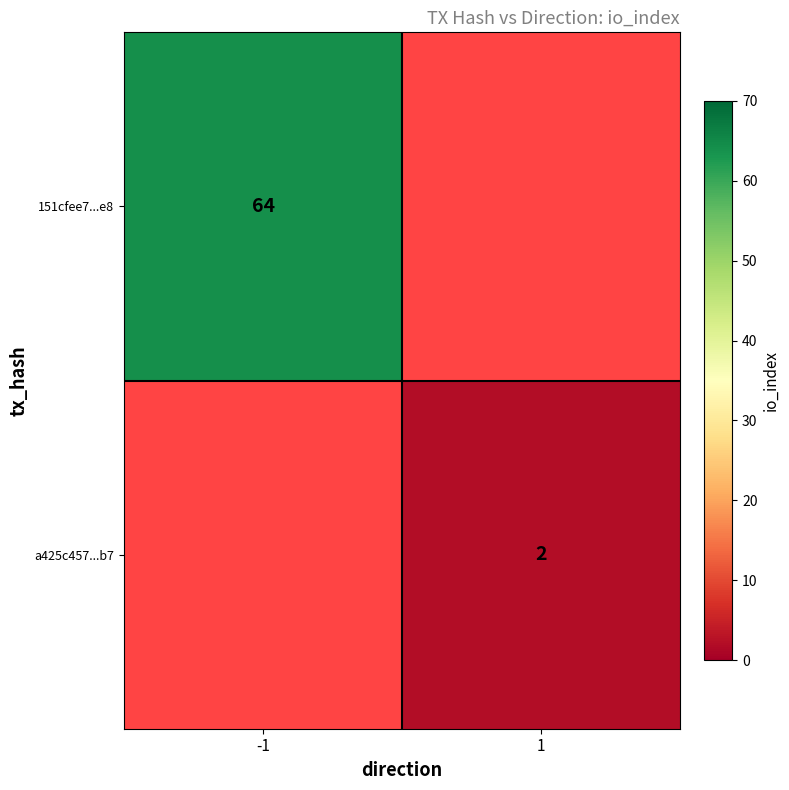

The value of a425c457...b7 at 1 is 2. True or false?

True